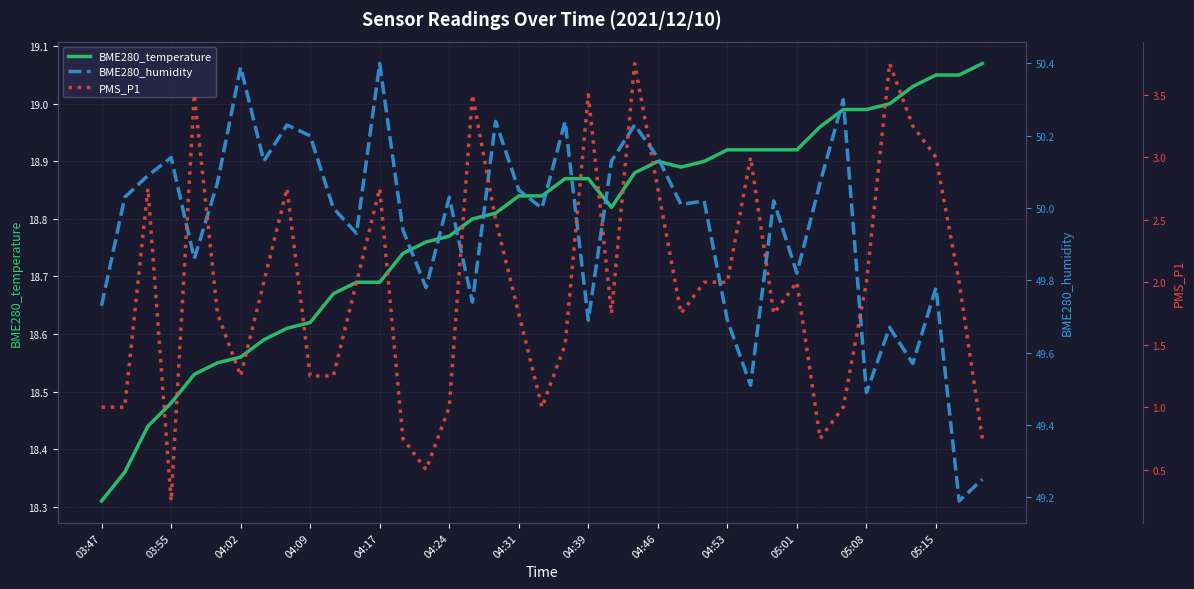

What is the average value of the BME280_humidity series?

49.9